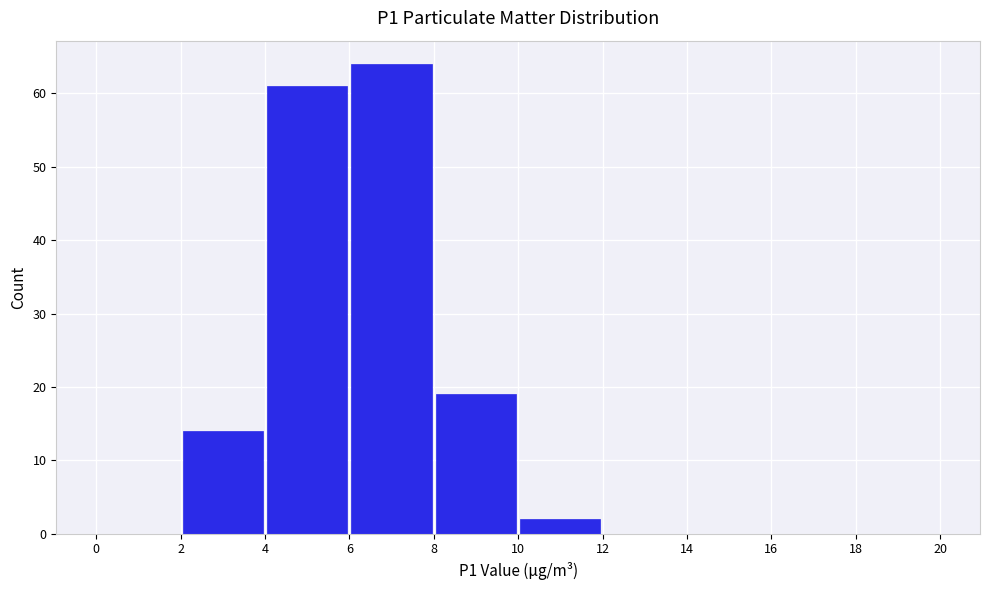

Reading left to right, transcribe this chart: for each bar, give the range it covers on the x-axis and its height. The values are not printed on the chart, so give them approximately, as read against the axis.

0 to 2: 0
2 to 4: 14
4 to 6: 61
6 to 8: 64
8 to 10: 19
10 to 12: 2
12 to 14: 0
14 to 16: 0
16 to 18: 0
18 to 20: 0